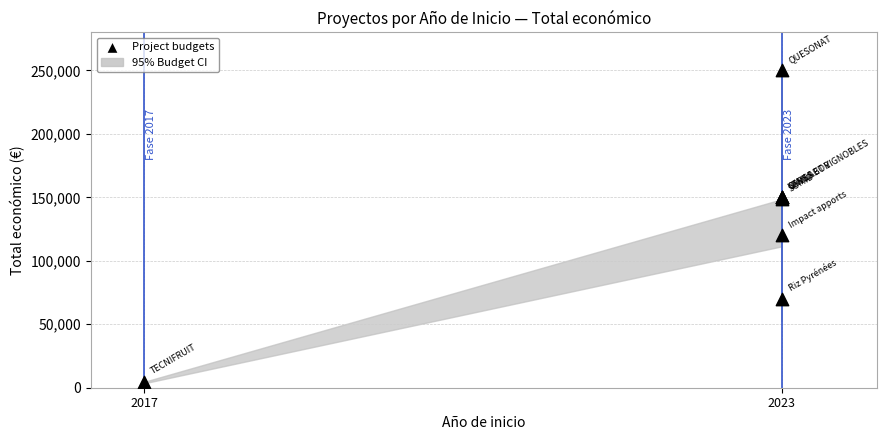

What Y value in the scatter plot is closest to 127320?

119999